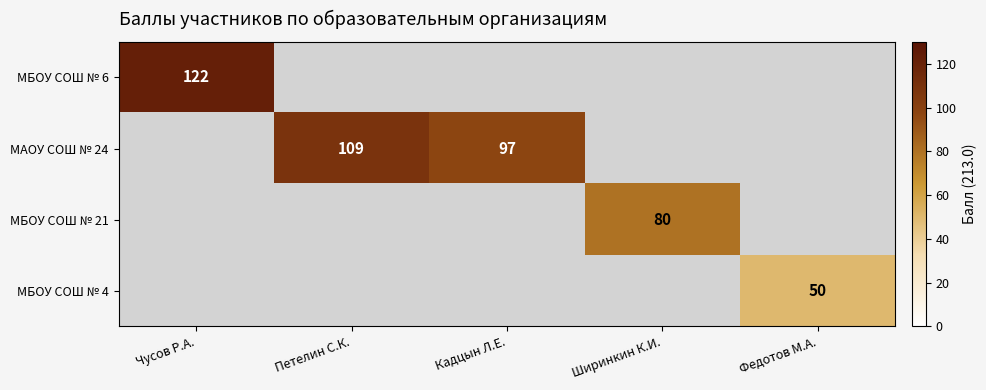

At how many categories does at least one series exceed 95?

3